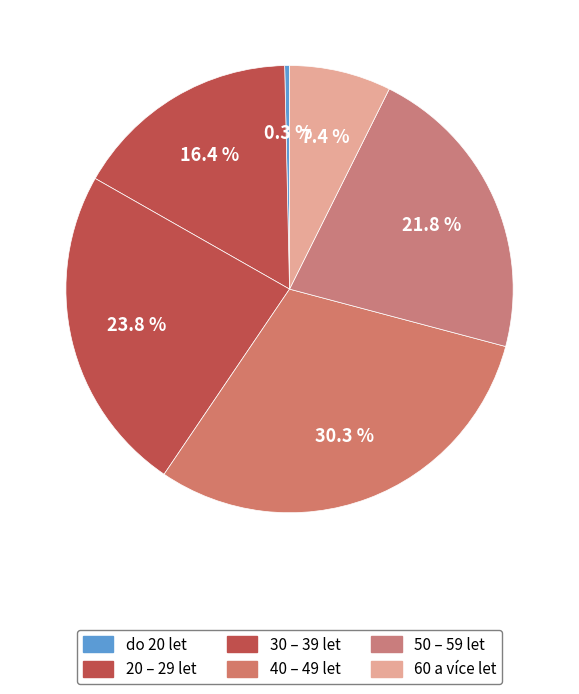

True or false: 40 – 49 let accounts for 30% of the total.

True